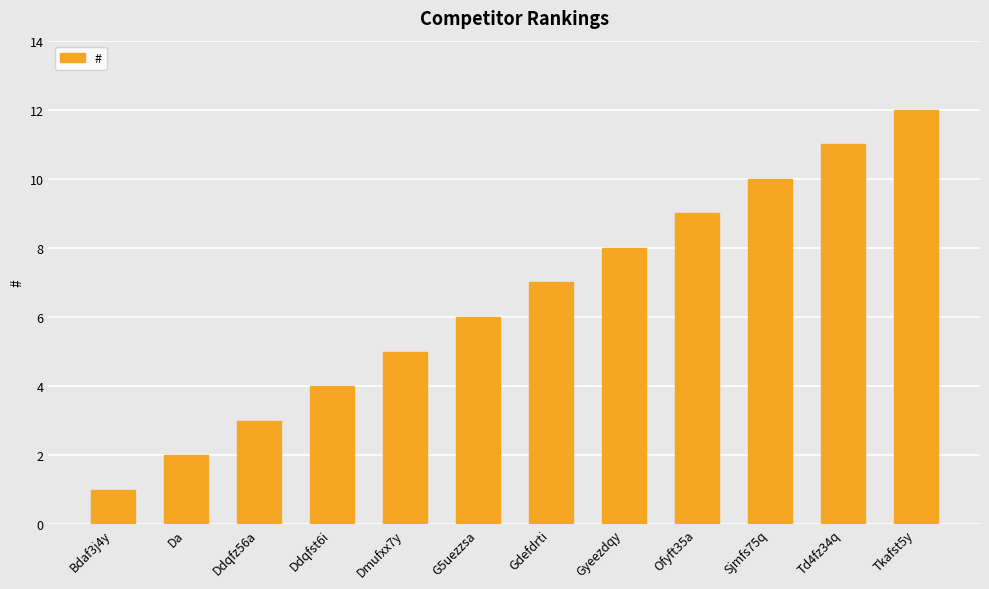

Rank the categories by value from lowest to highest.

Bdaf3j4y, Da, Ddqfz56a, Ddqfst6i, Dmufxx7y, G5uezzsa, Gdefdrti, Gyeezdqy, Ofyft35a, Sjmfs75q, Td4fz34q, Tkafst5y